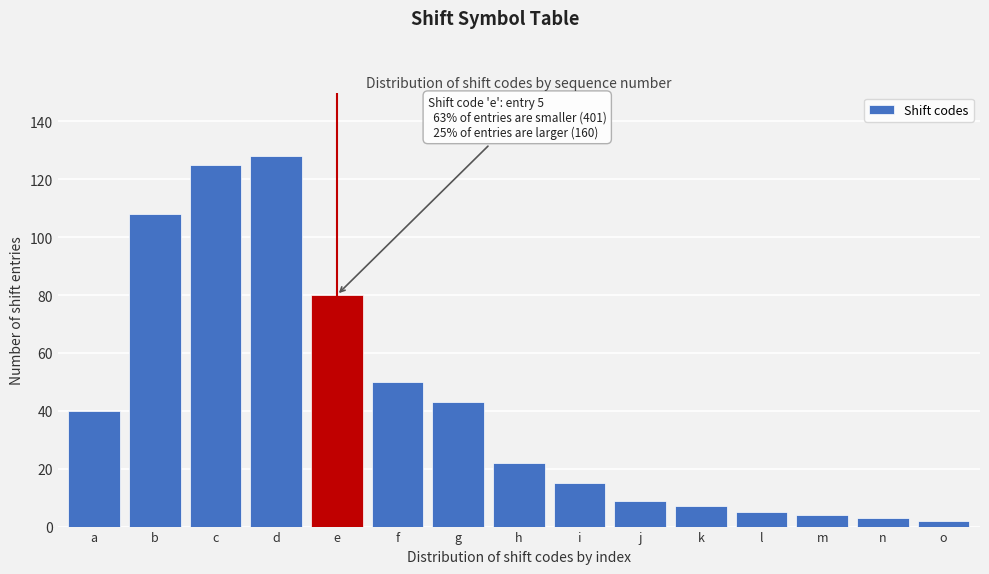

True or false: the data shows 82 at f.

False